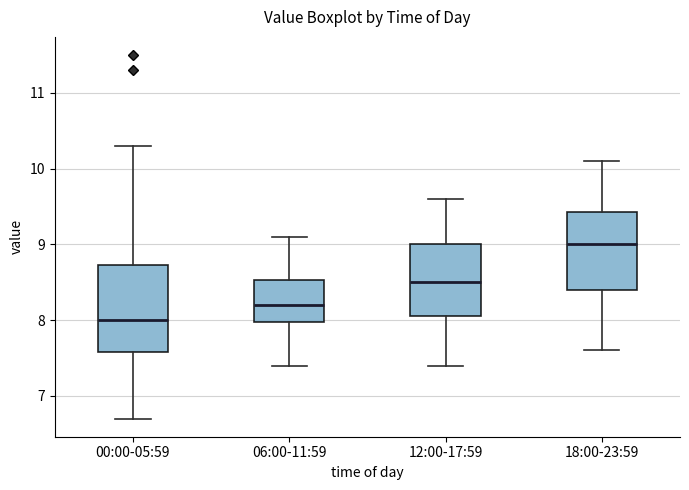

Which box is the tallest, from its lower edge to its upper edge?

00:00-05:59